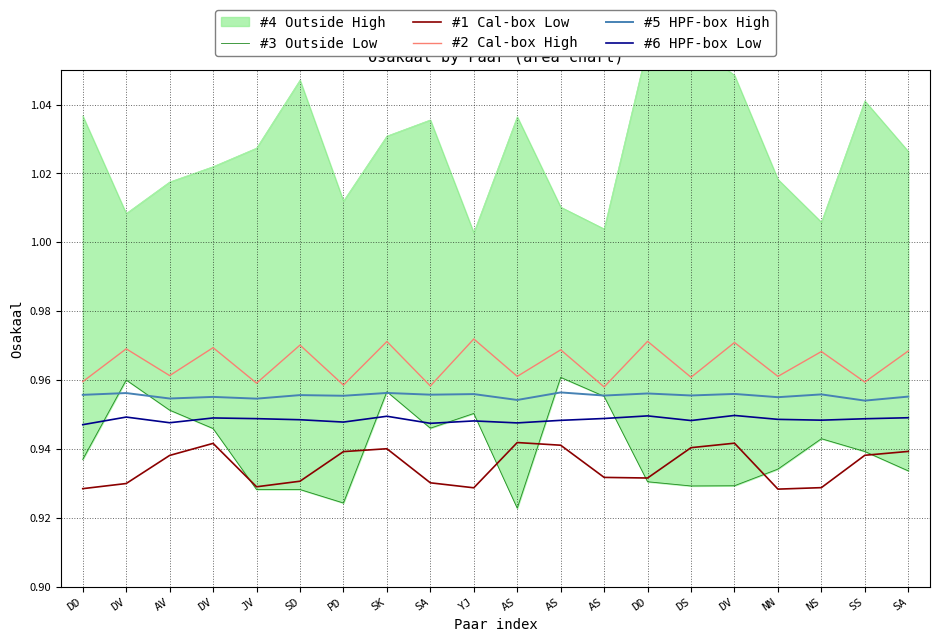

Read the #2 Cal-box High value at NN.

1.0